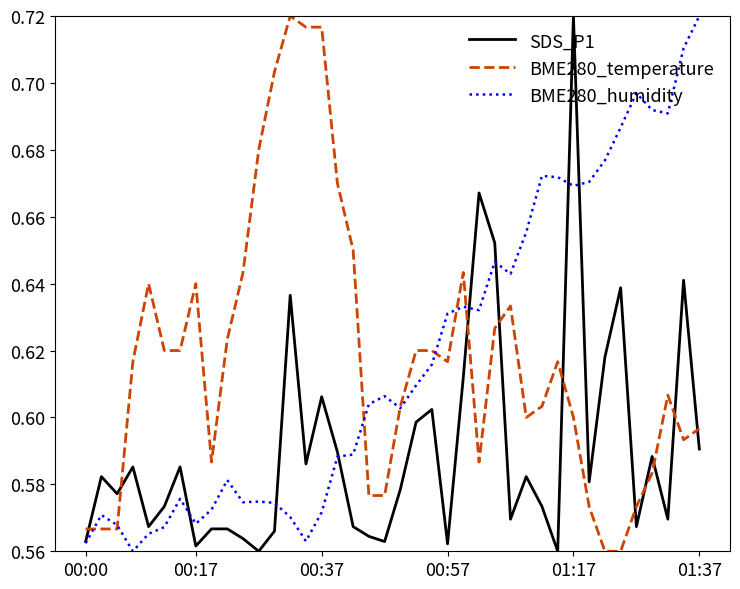

After their last crossing, which series has the higher values: BME280_temperature or SDS_P1?

BME280_temperature